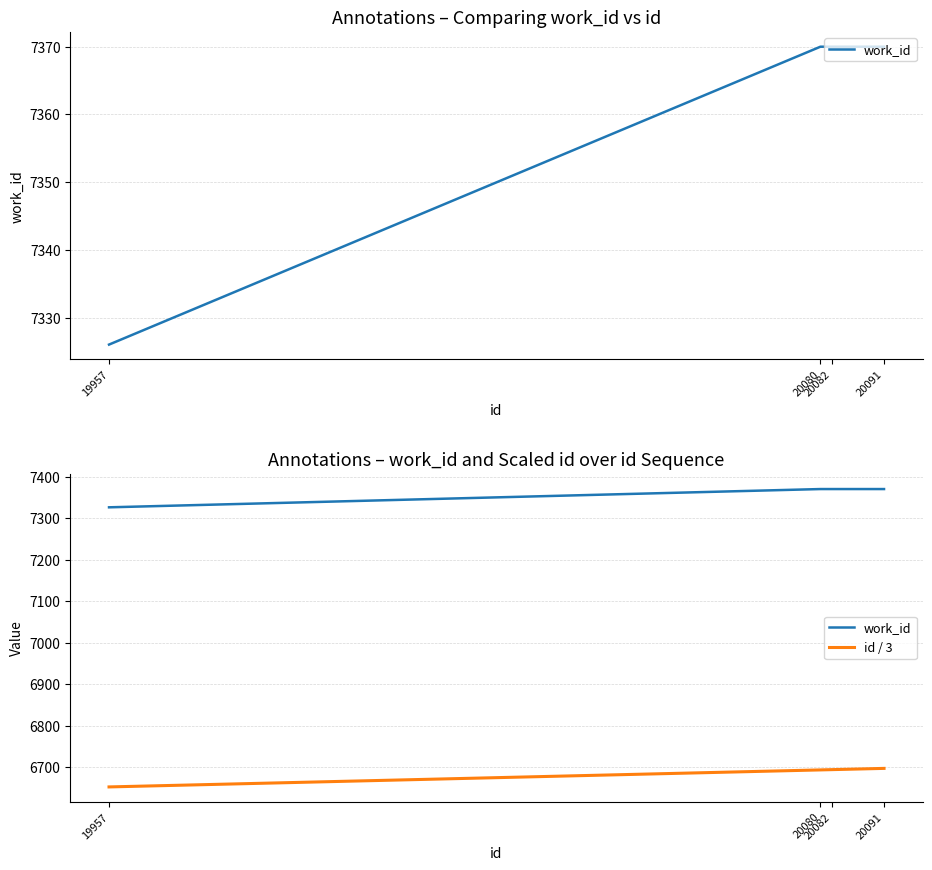

What is the total value across all series at 19957?

13978.3